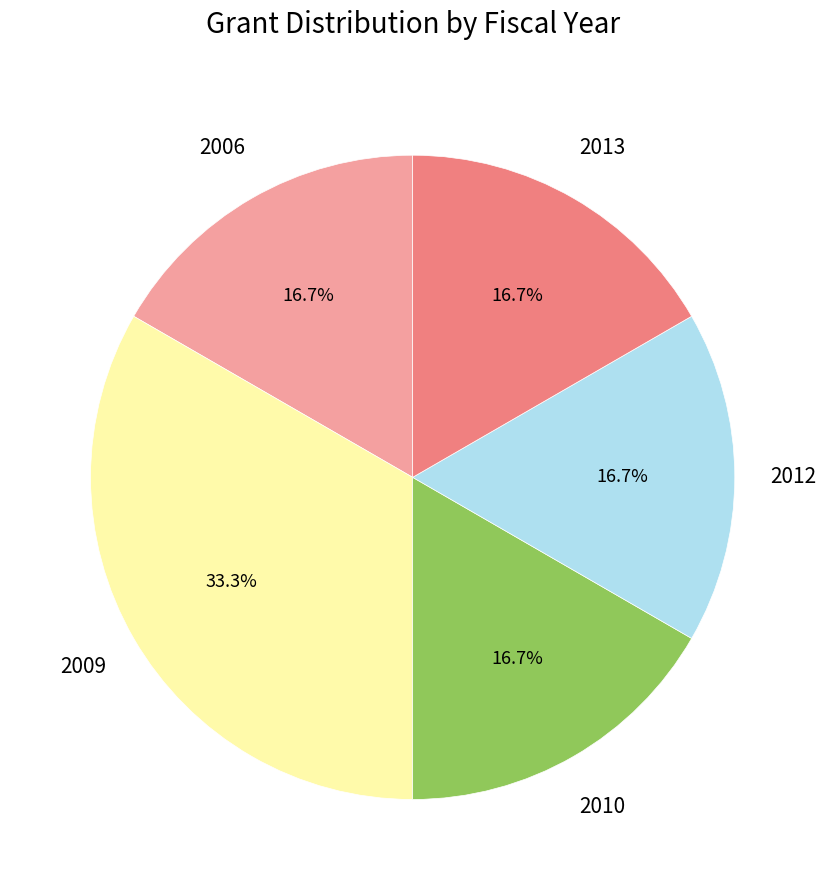

Is there a majority slice in this chart?

No